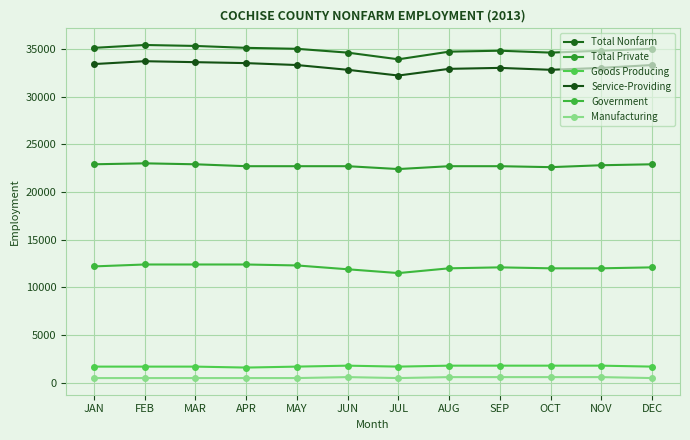

Where does the Total Private series first go above 22700?

JAN